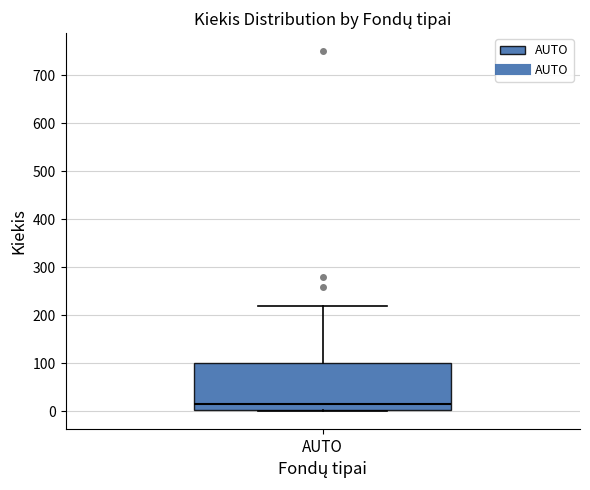

Read this box plot against the y-axis: the position of the median line, the range covered by the box, and the ends of both whiskers. The values are not printed on the chart, so give them approximately, as read against the axis.

median 20, box 0 to 100, whiskers 0 to 220